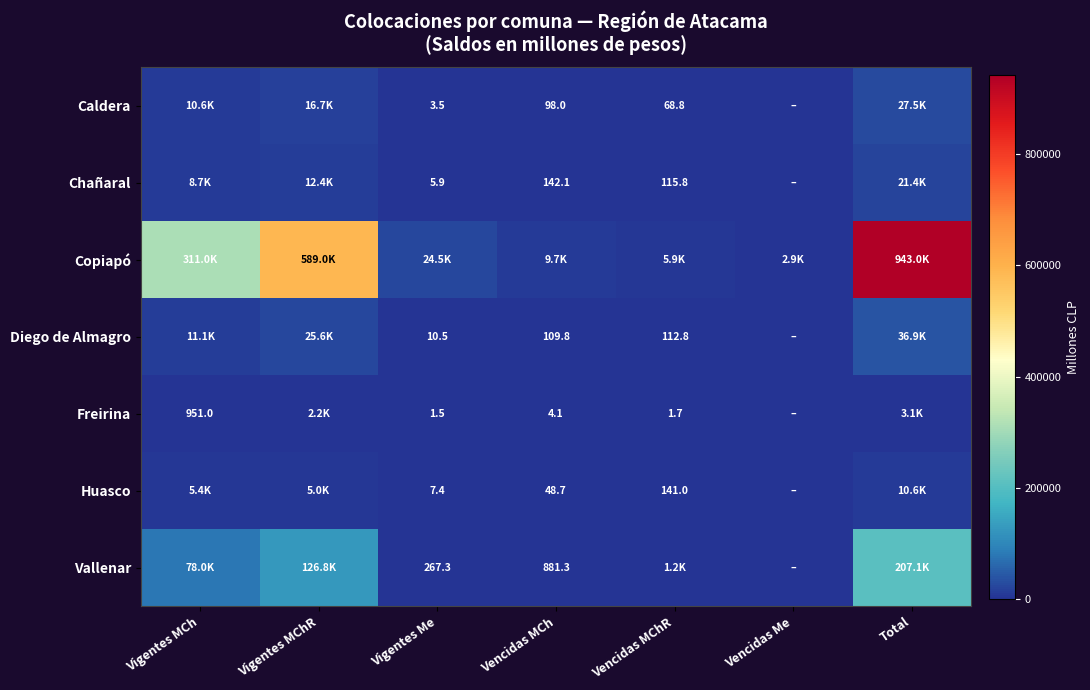

What is the difference between the maximum and minimum values in the Diego de Almagro series?

36918.2